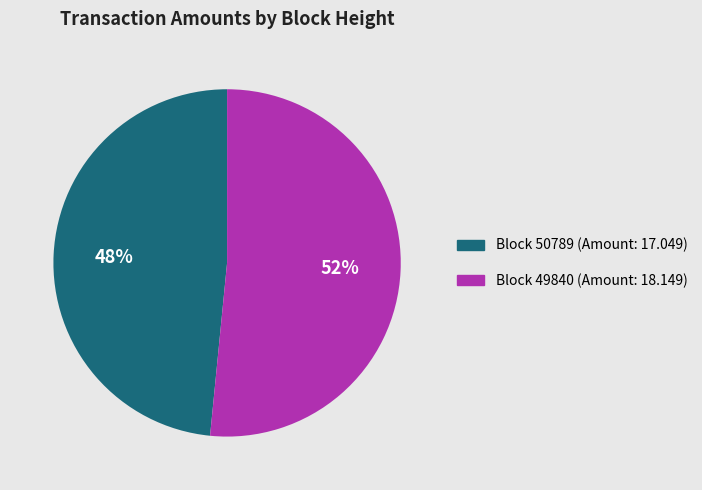

To the nearest percent, what is the average slice percentage?

50%